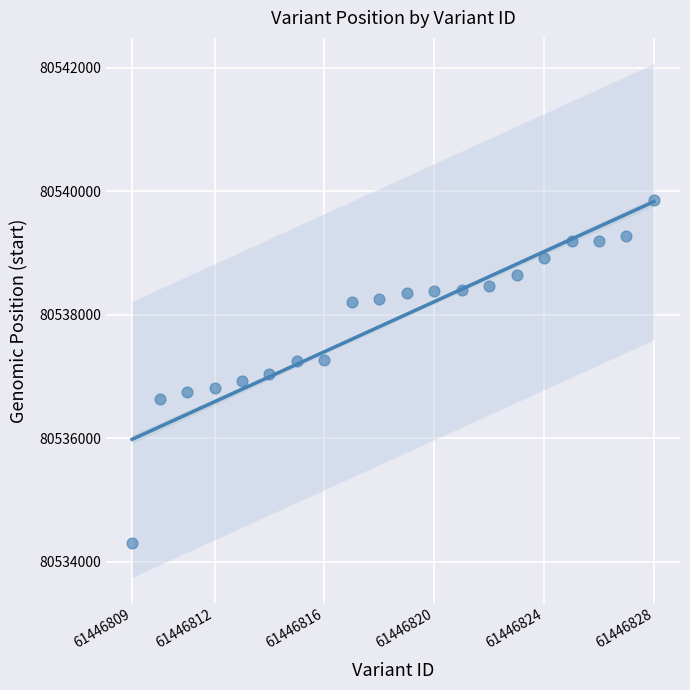

What is the range of X values (max minus min)?

19